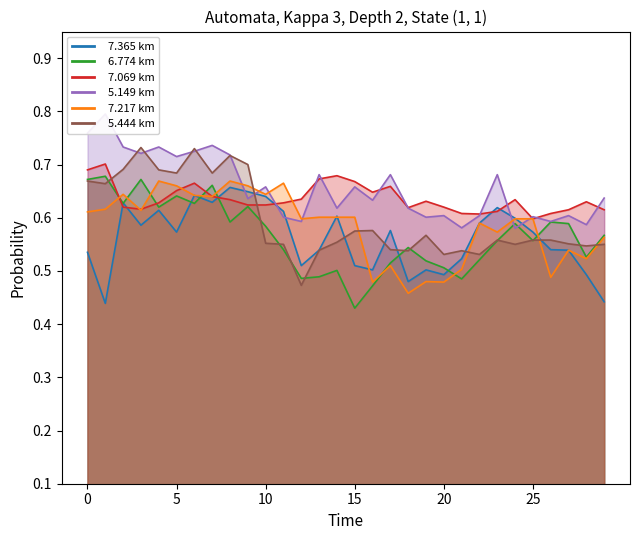

True or false:   5.149 and   5.444 cross at least once.

True